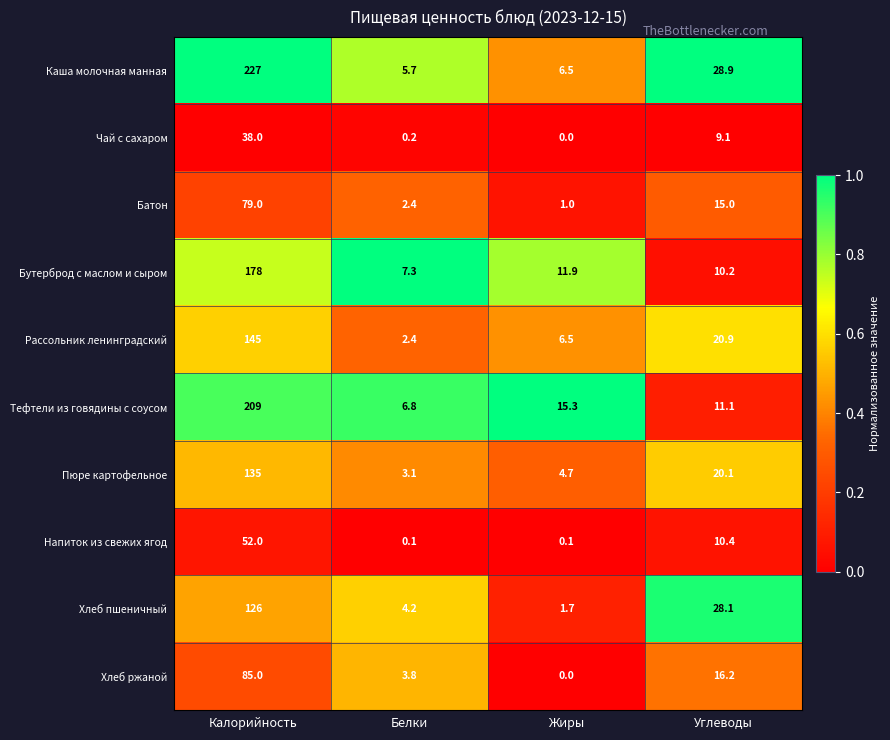

Between Белки and Жиры, which series saw the biggest shift?

Тефтели из говядины с соусом